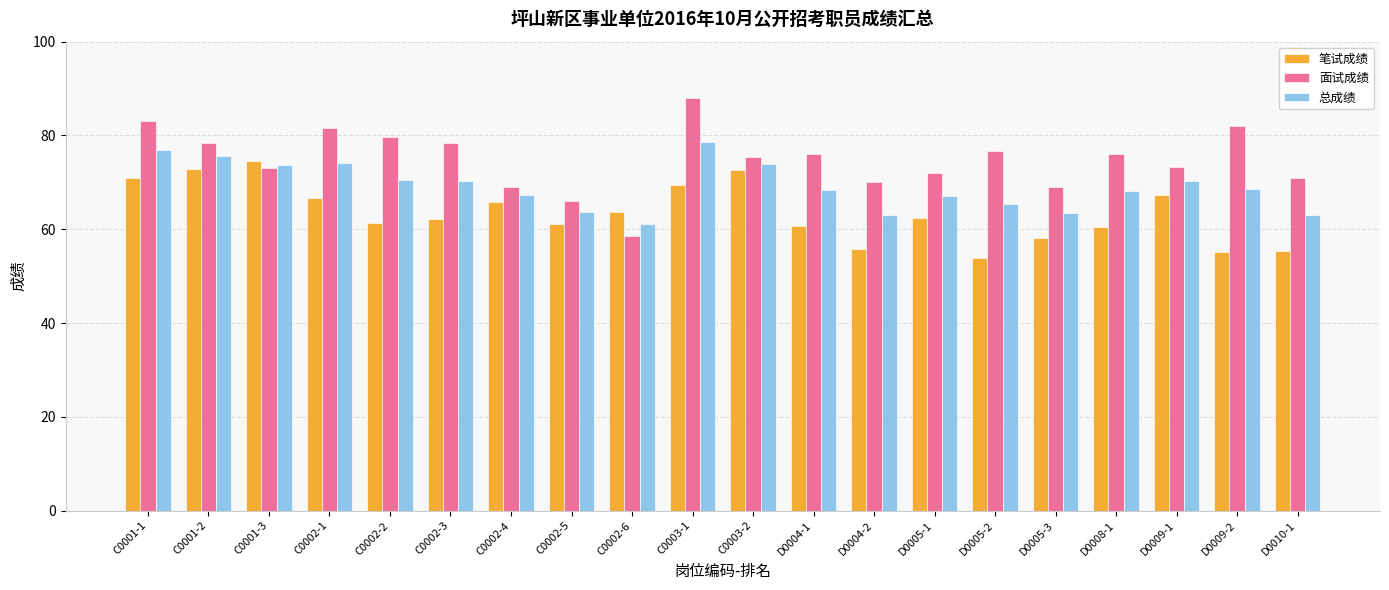

What value does the 笔试成绩 series have at D0009-1?

67.3